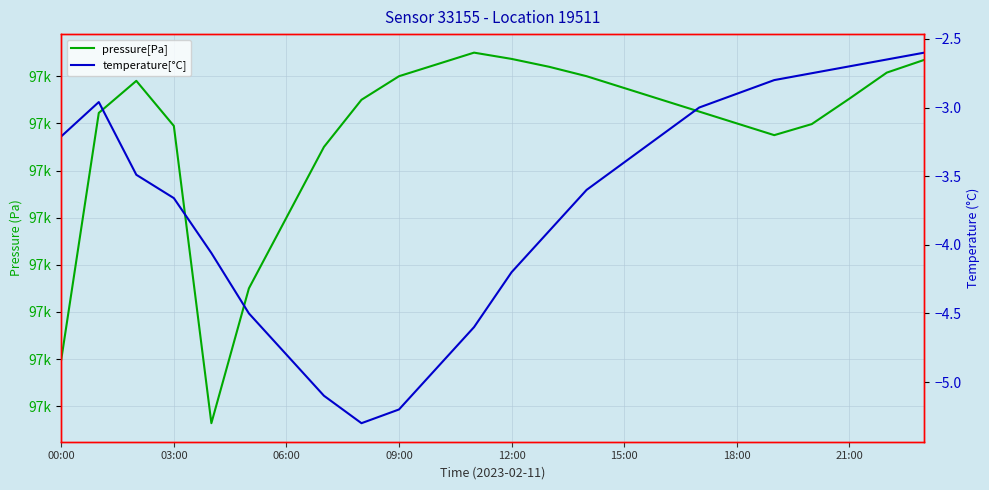

What position from the right is 18:00?

6